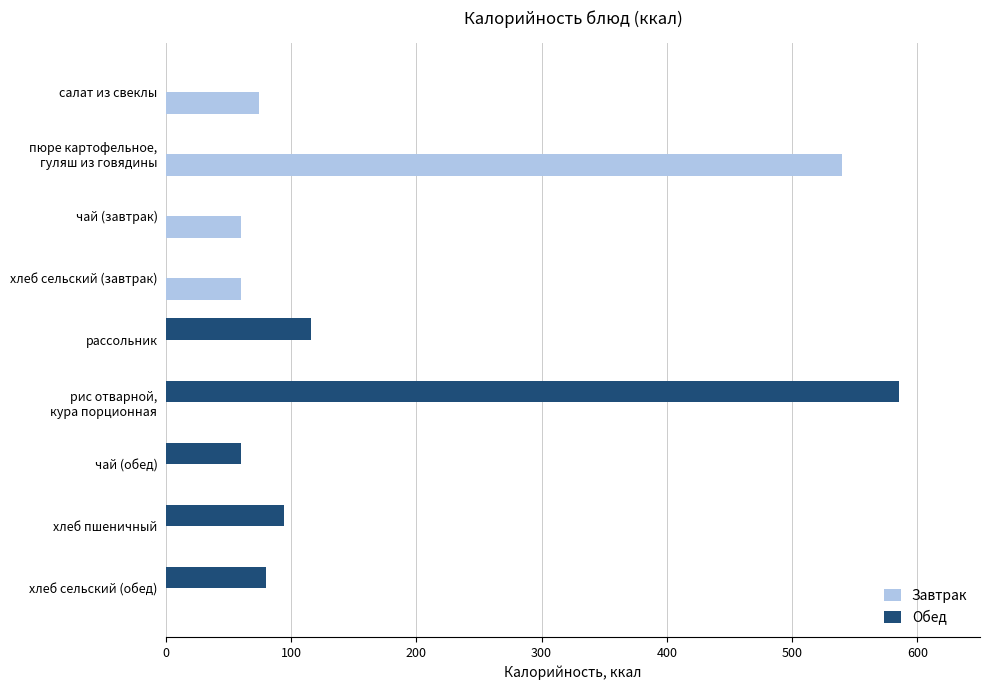

What is the sum of all Завтрак values?

734